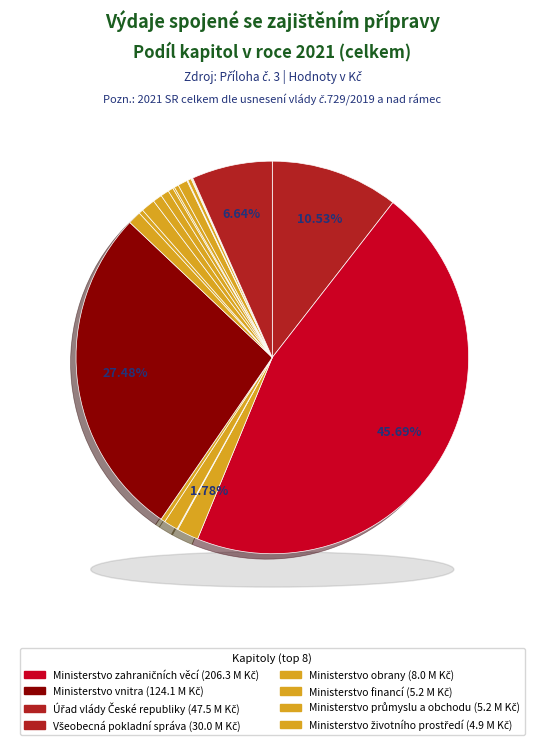

Does Ministerstvo kultury account for over 50% of the chart?

No